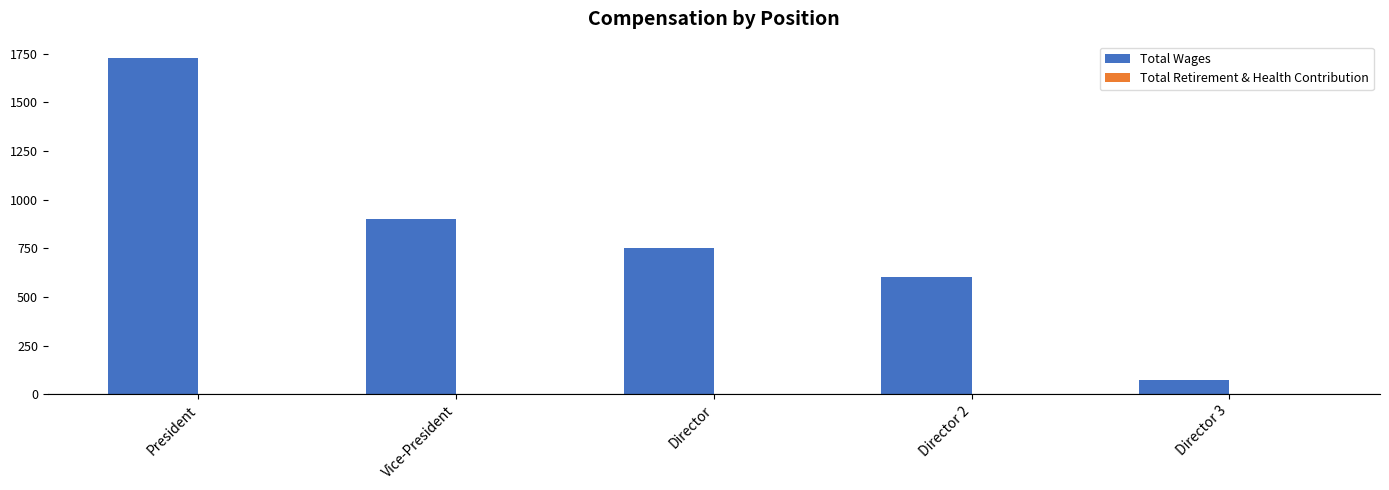

Which category has the highest value across all series?

President